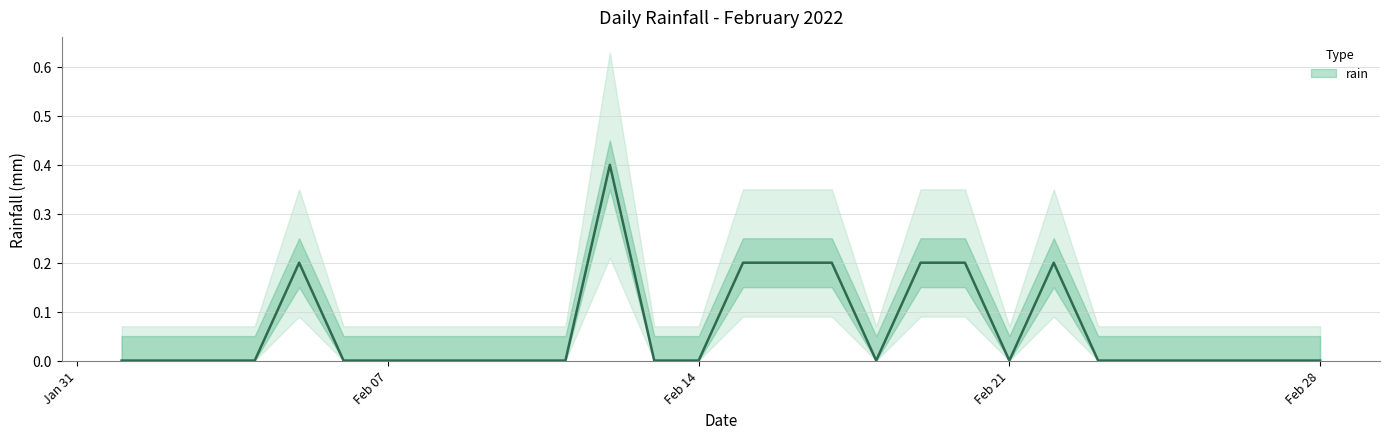

How many points are higher than both their immediate neighbors (excluding endpoints)?

3